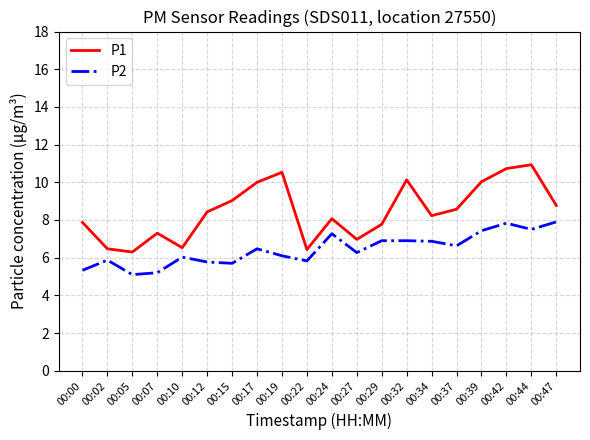

How many lines are shown in the chart?

2